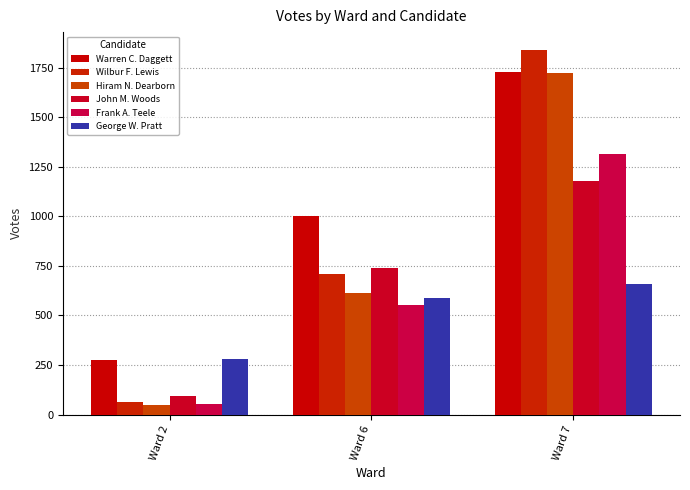

What is the value of the George W. Pratt bar at the 1st from the left?

278